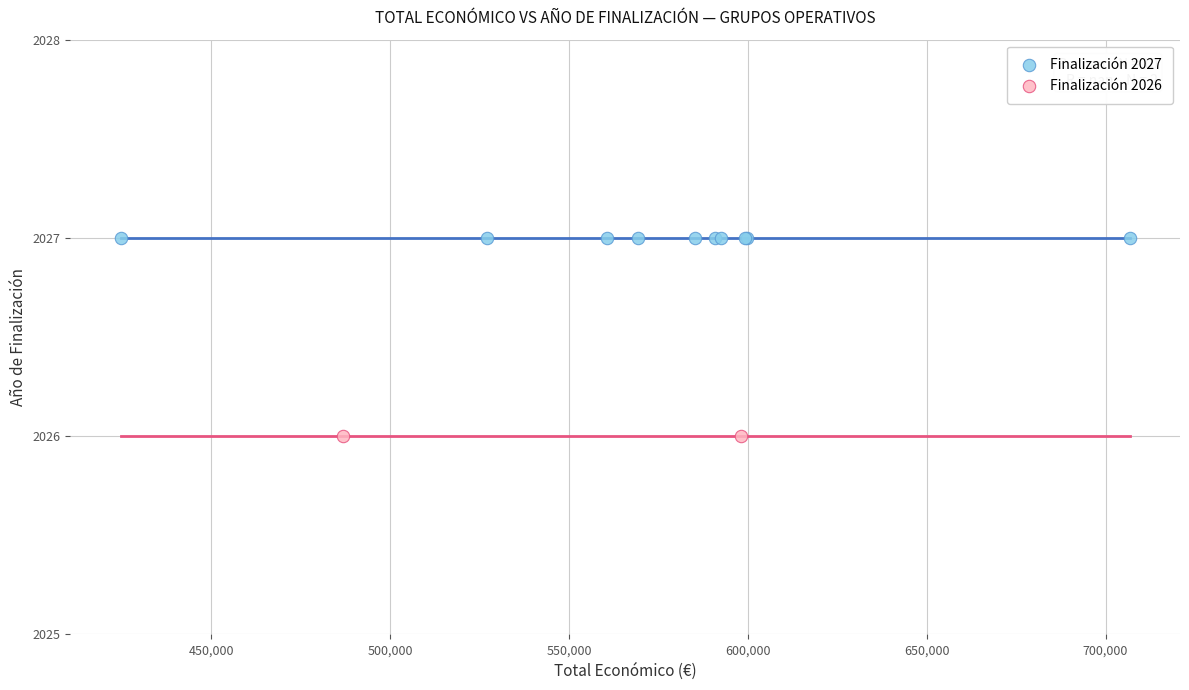

What are all the series names shown in the legend?

Finalización 2027, Finalización 2026